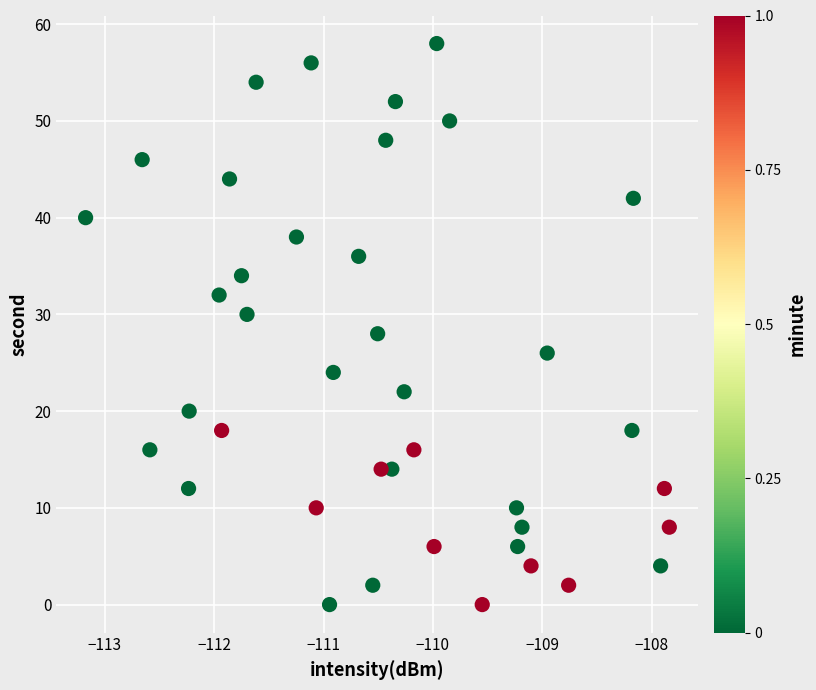

What is the range of Y values (max minus min)?

58